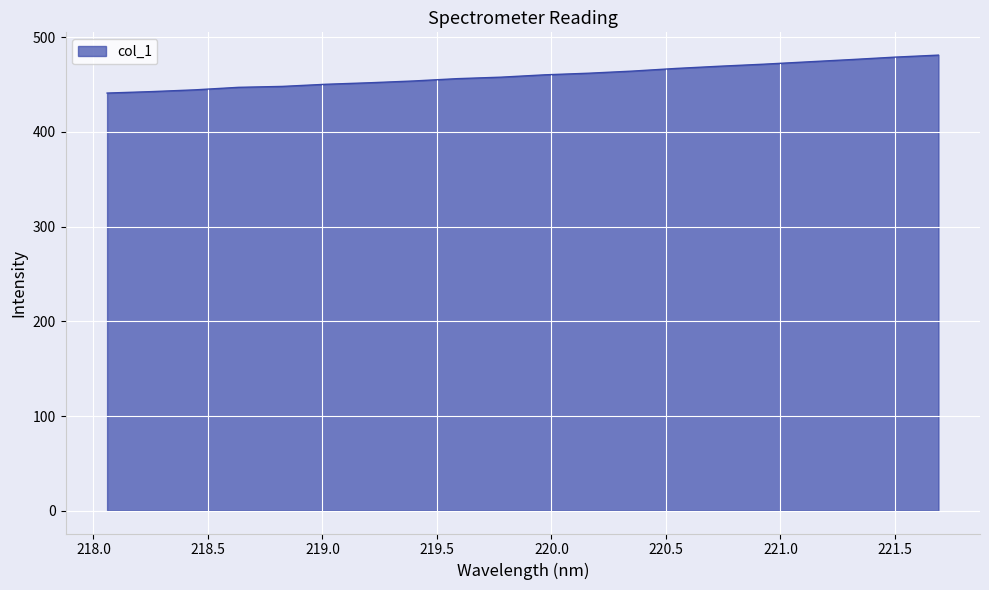

What is the smallest value displayed?

441.0